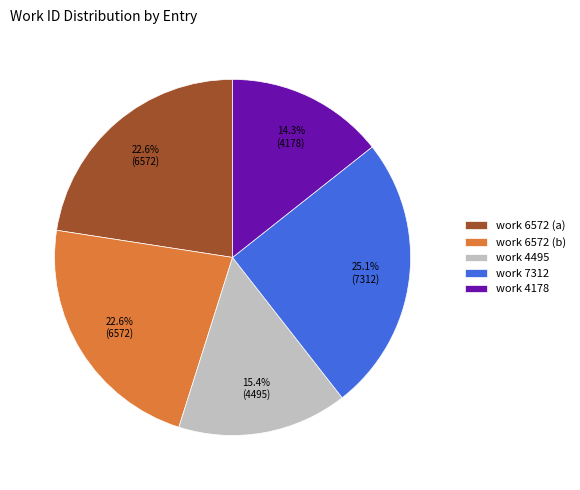

Do work 7312 and work 4178 together represent more than half of the pie?

No